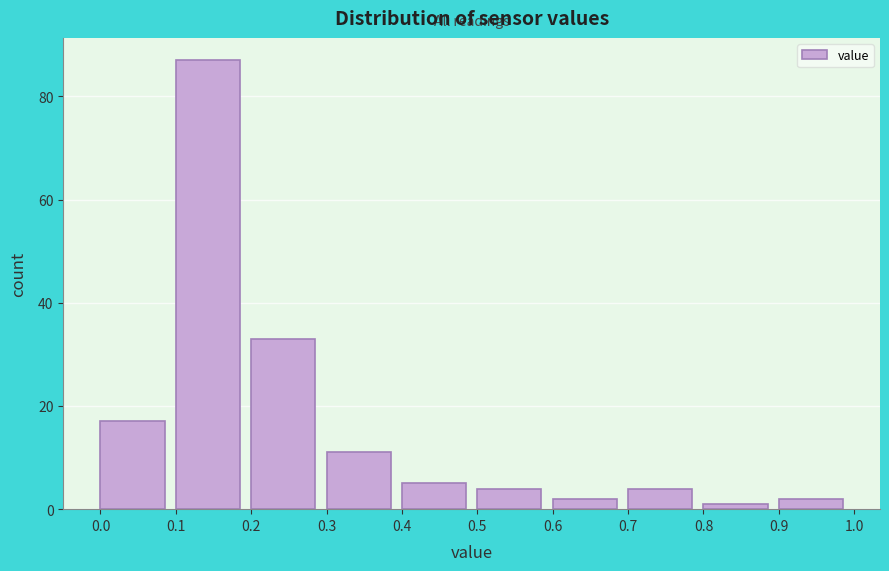

Reading left to right, transcribe this chart: for each bar, give the range it covers on the x-axis and its height. The values are not printed on the chart, so give them approximately, as read against the axis.

0.0 to 0.1: 18
0.1 to 0.2: 88
0.2 to 0.3: 34
0.3 to 0.4: 12
0.4 to 0.5: 6
0.5 to 0.6: 4
0.6 to 0.7: 2
0.7 to 0.8: 4
0.8 to 0.9: under 2
0.9 to 1.0: 2